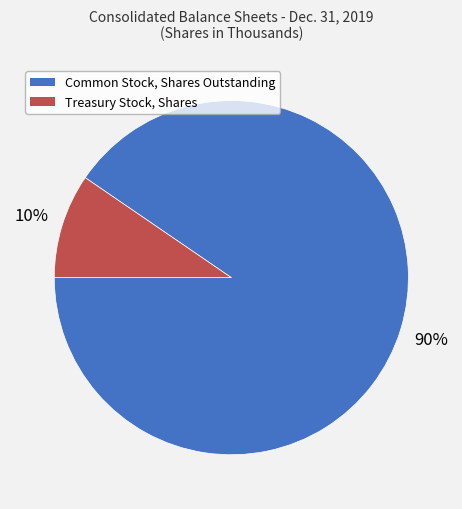

What percentage is the Common Stock, Shares Outstanding slice, to the nearest percent?

90%